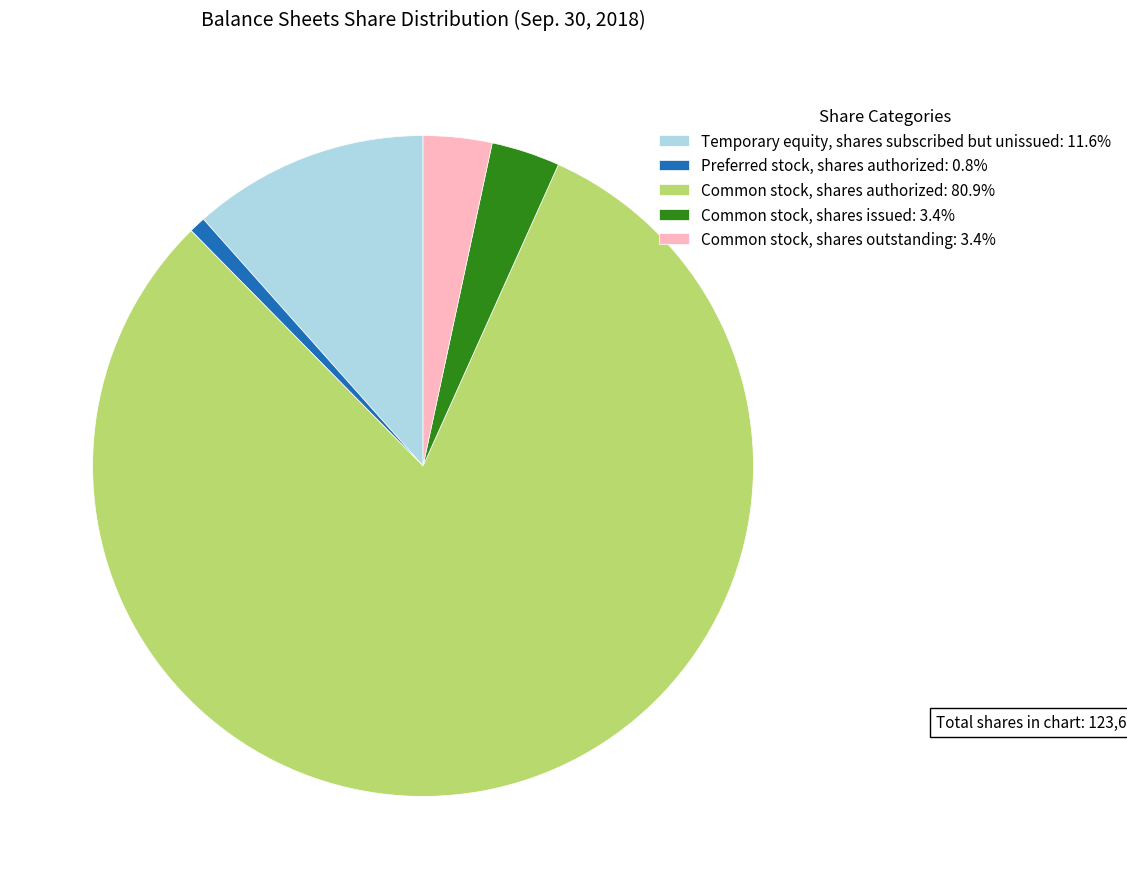

How many slices are in this pie chart?

5